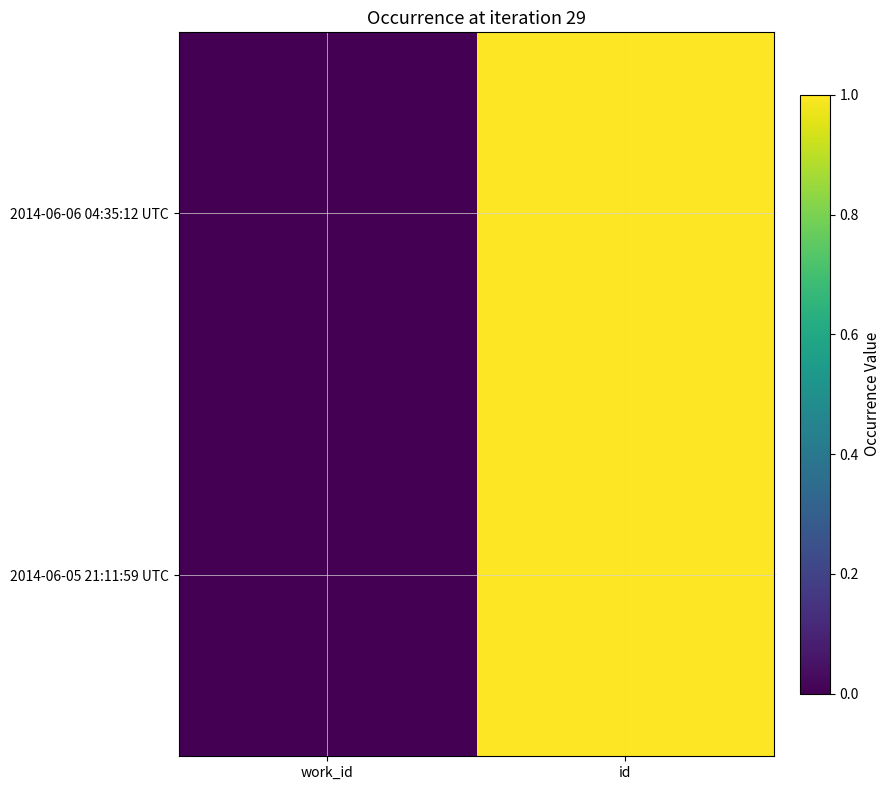

At how many categories does at least one series exceed 0?

2